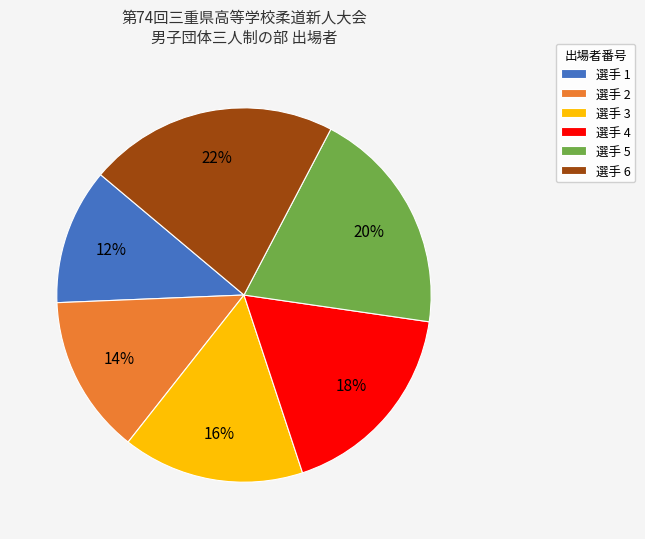

Rank the categories by value from highest to lowest.

選手 6, 選手 5, 選手 4, 選手 3, 選手 2, 選手 1